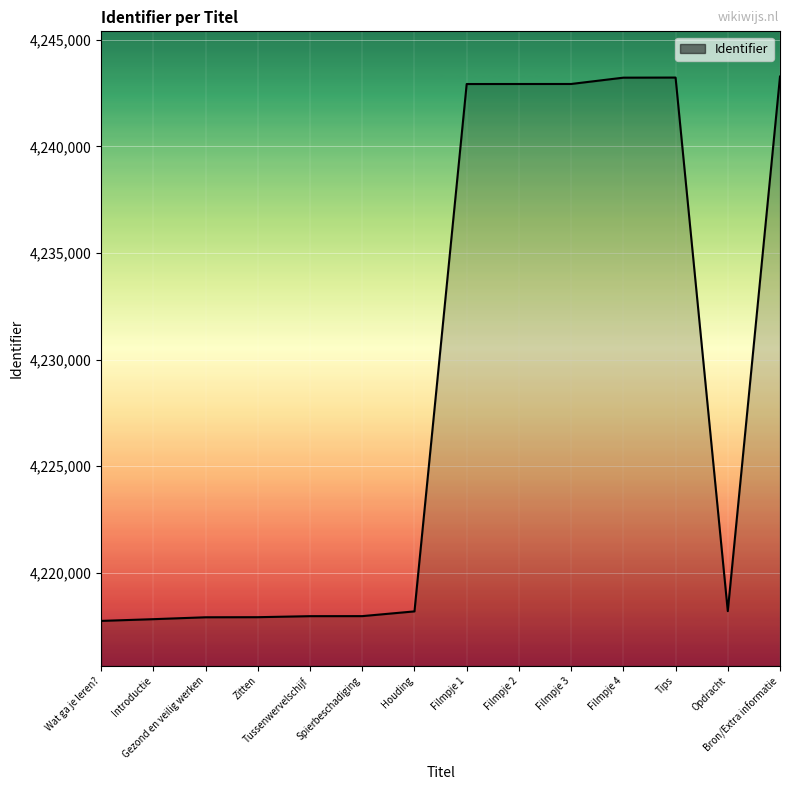

What is the difference between the maximum and minimum values?

25526